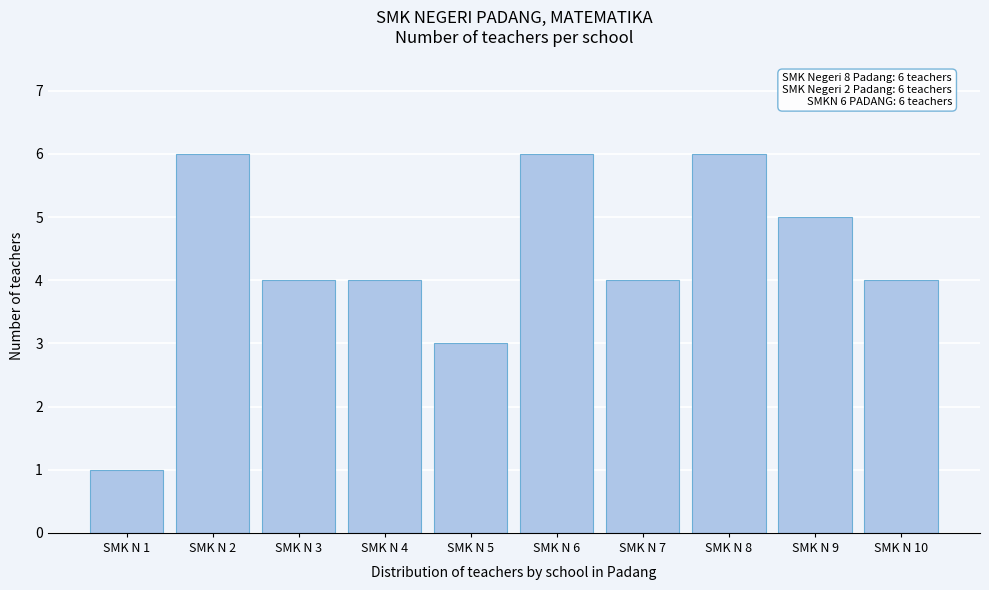

Reading right to left, extract all data points from this chart.

4	5	6	4	6	3	4	4	6	1